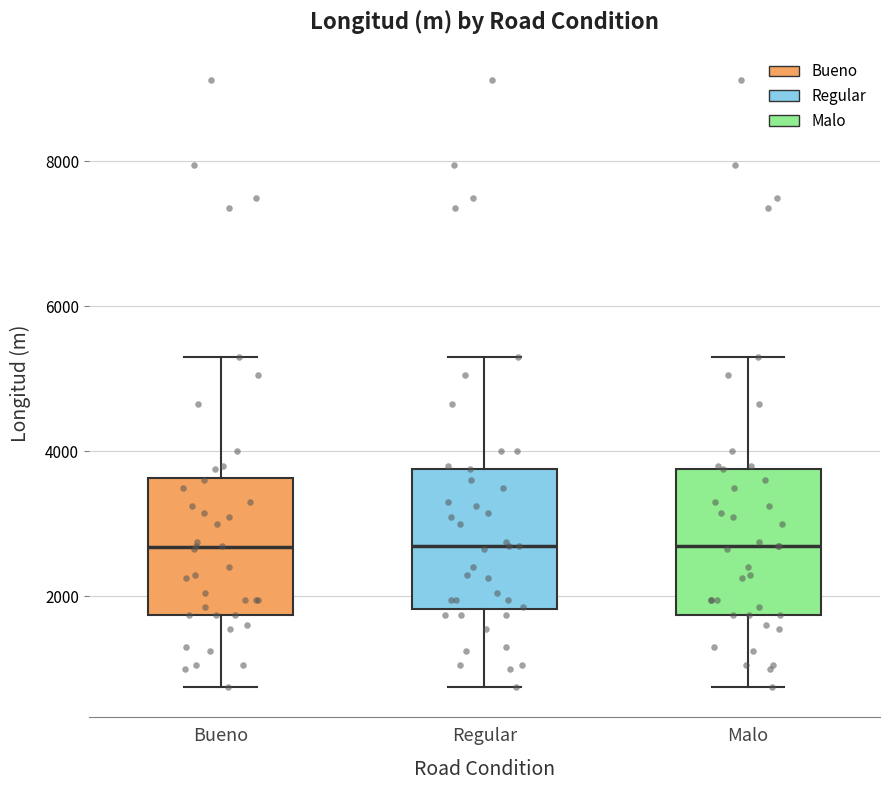

Reading left to right, read every box against the y-axis: the position of its median line, the range the box covers, and the ends of its whiskers. The values are not printed on the chart, so give them approximately, as read against the axis.

Bueno: median 2600, box 1800 to 3600, whiskers 800 to 5400
Regular: median 2800, box 1800 to 3800, whiskers 800 to 5400
Malo: median 2800, box 1800 to 3800, whiskers 800 to 5400